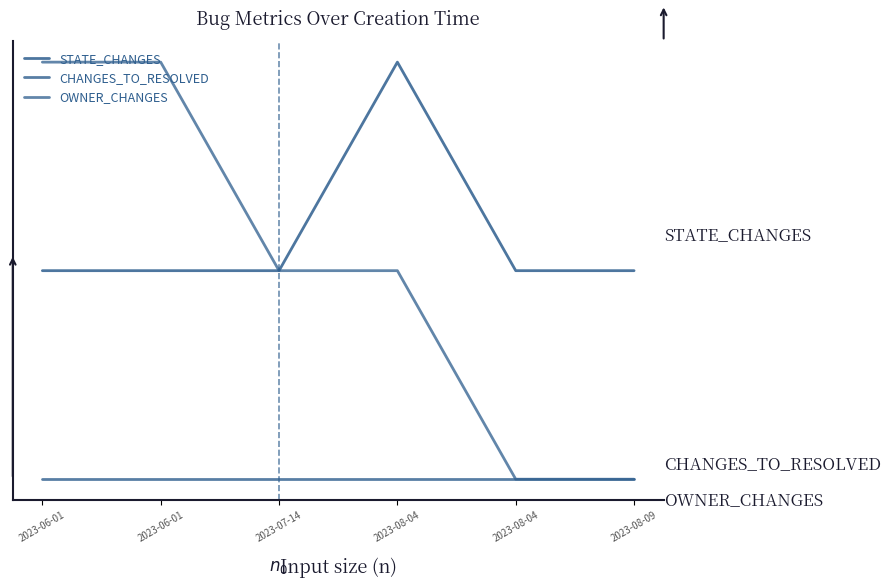

Does the chart have visible grid lines?

No